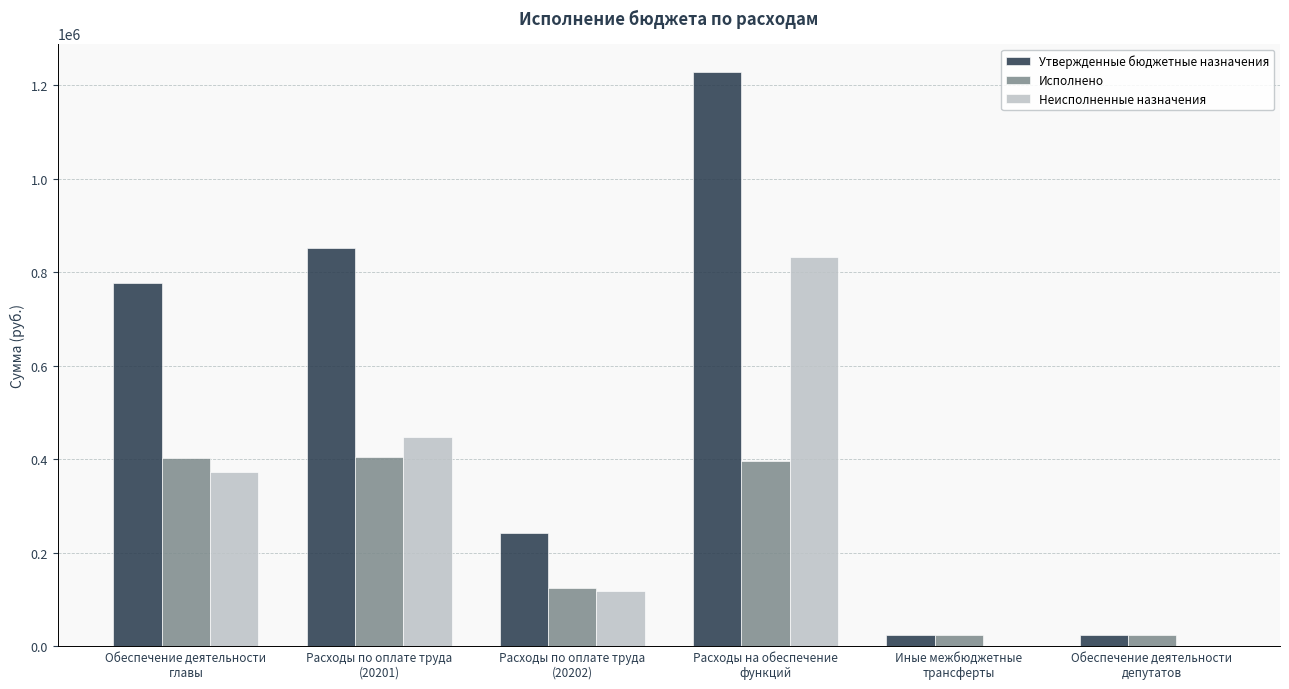

Which series has the largest total across all categories?

Утвержденные бюджетные назначения